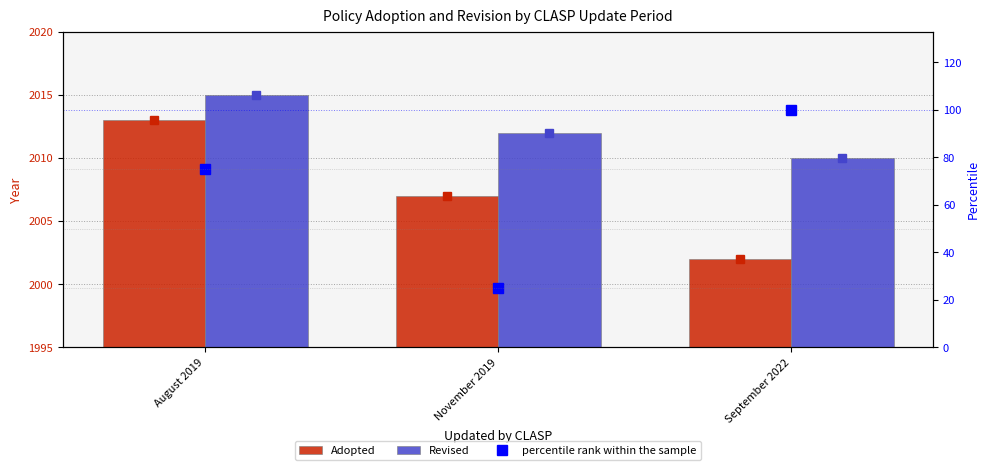

At which label does percentile rank within the sample reach its peak?

September 2022